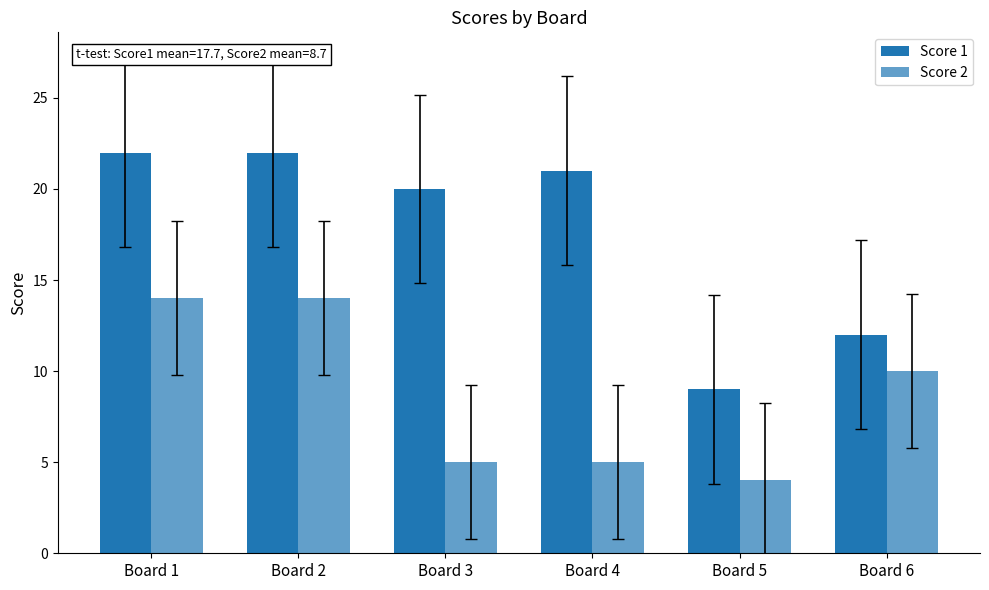

Where does the Score 2 series first go above 10?

Board 1